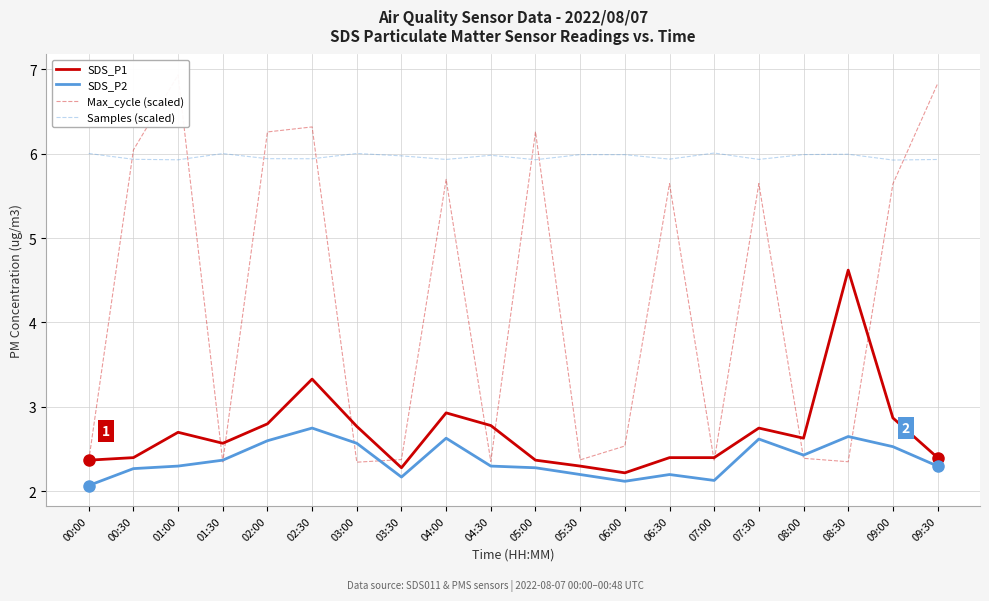

True or false: SDS_P1 has more than 1 interior local peaks.

True